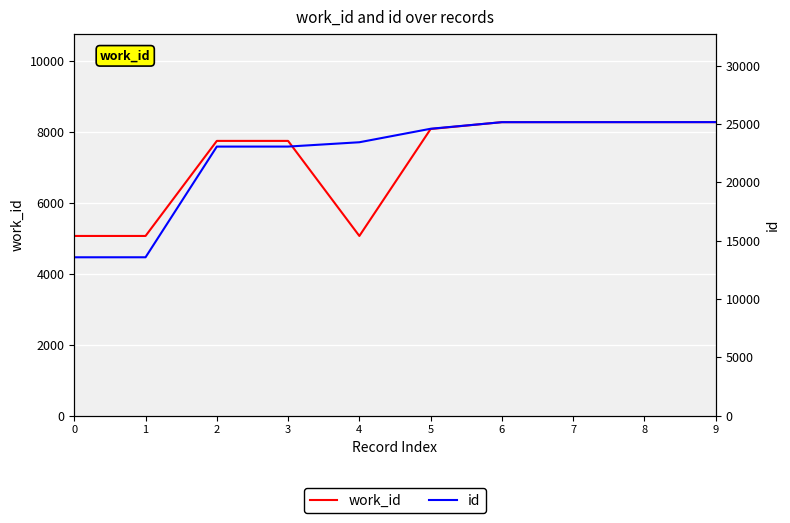

Where is the first local minimum for work_id?

4